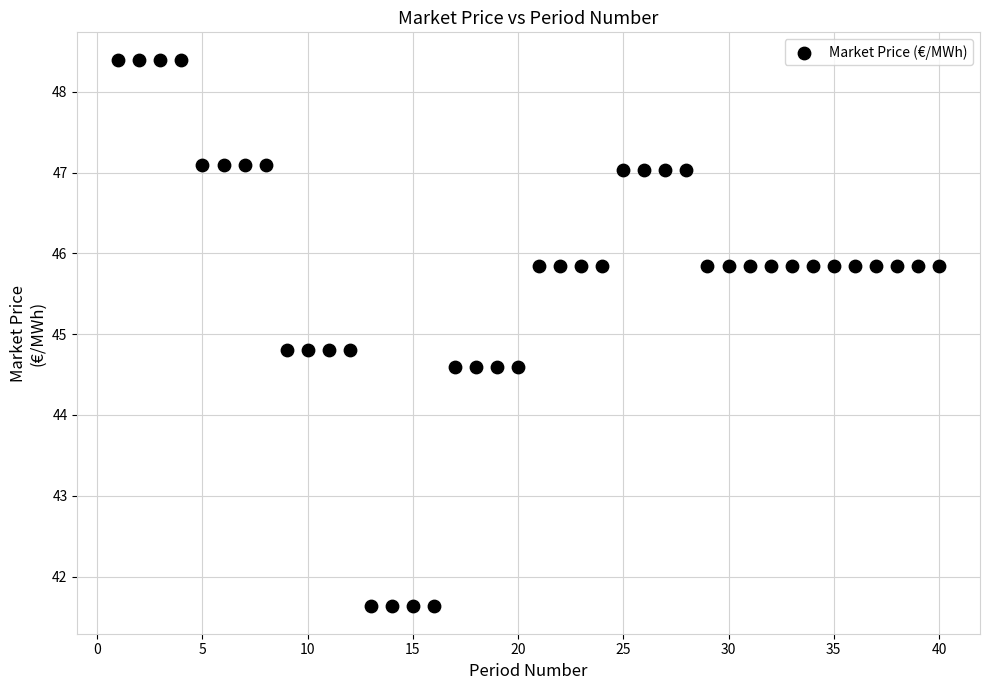

What is the range of Y values (max minus min)?

6.8